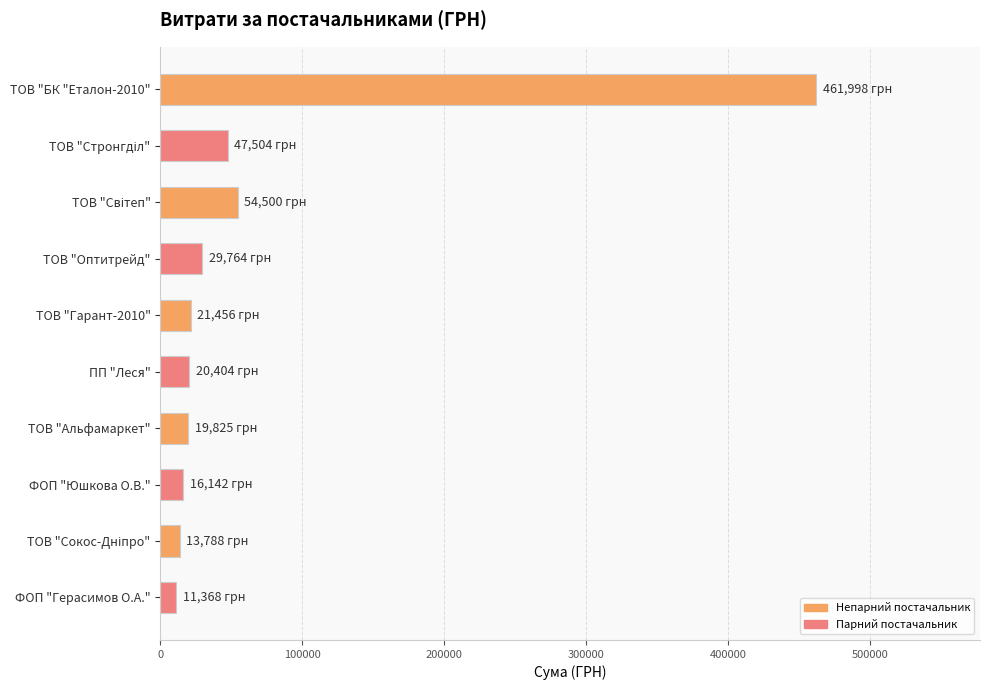

What is the label of the 7th bar from the top?

ТОВ "Альфамаркет"